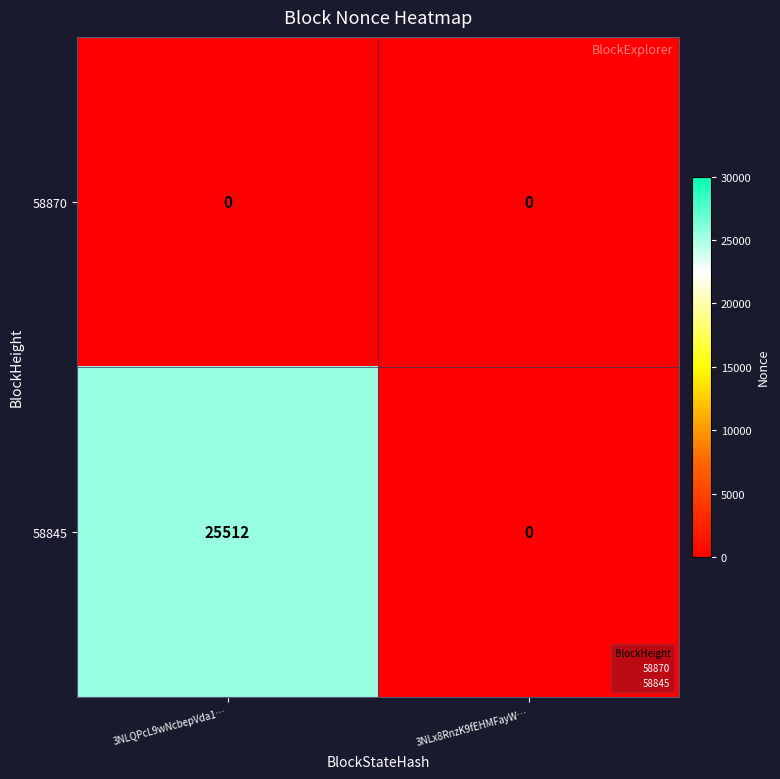

What is the total value across all series at 3NLQPcL9wNcbepVda1…?

25512